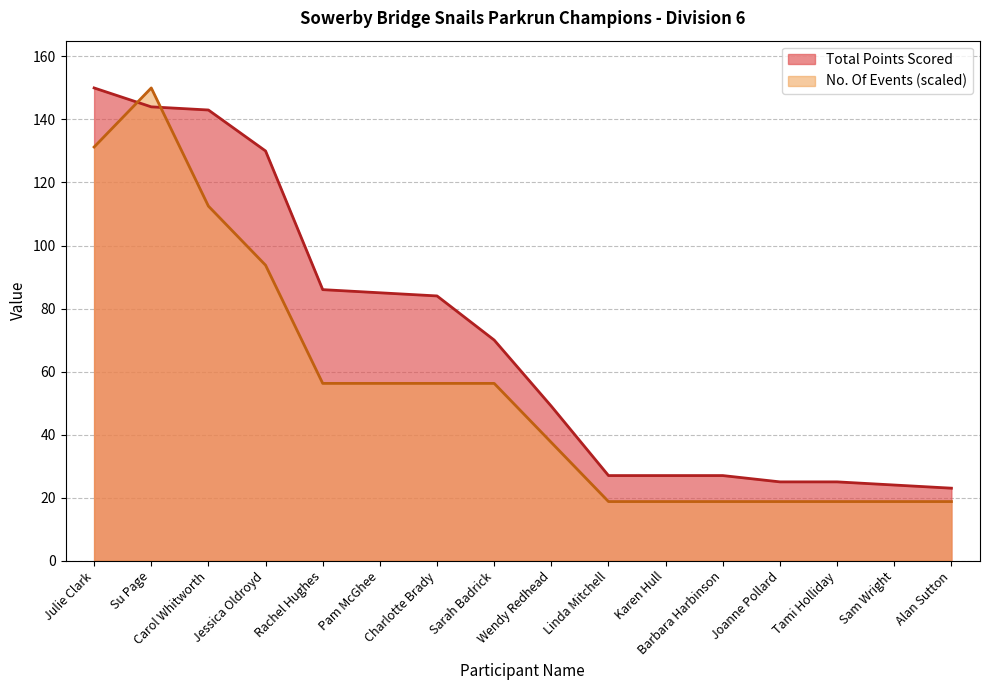

List the labels in order of No. Of Events value, largest first.

Su Page, Julie Clark, Carol Whitworth, Jessica Oldroyd, Rachel Hughes, Pam McGhee, Charlotte Brady, Sarah Badrick, Wendy Redhead, Linda Mitchell, Karen Hull, Barbara Harbinson, Joanne Pollard, Tami Holliday, Sam Wright, Alan Sutton